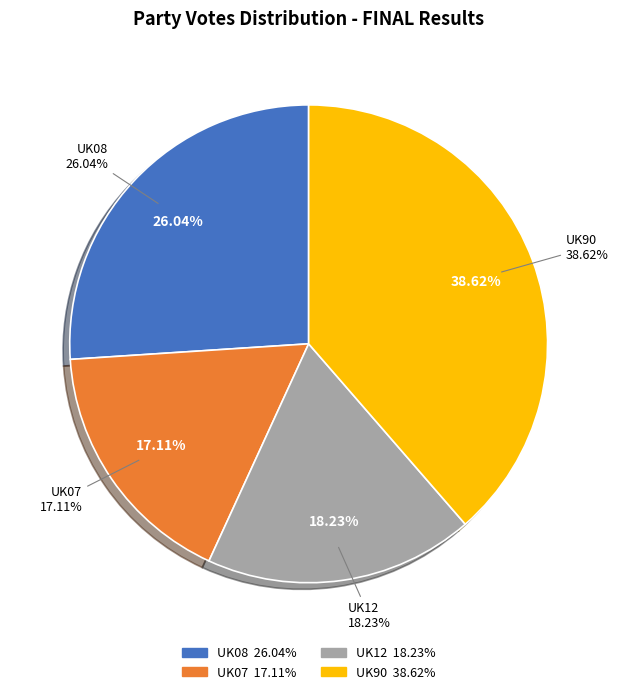

How many slices are in this pie chart?

4